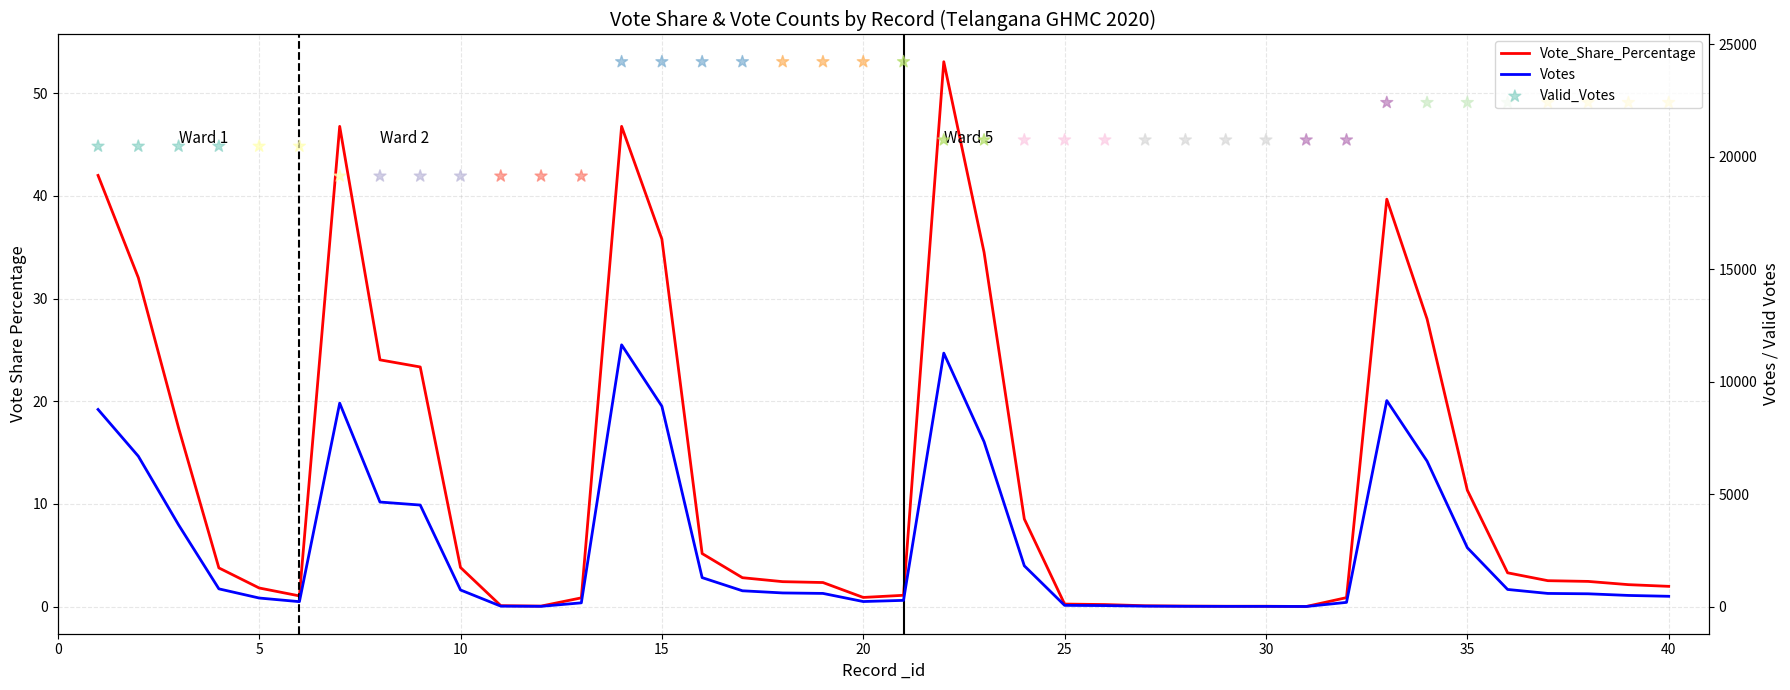

What are all the series names shown in the legend?

Vote_Share_Percentage, Votes, Valid_Votes